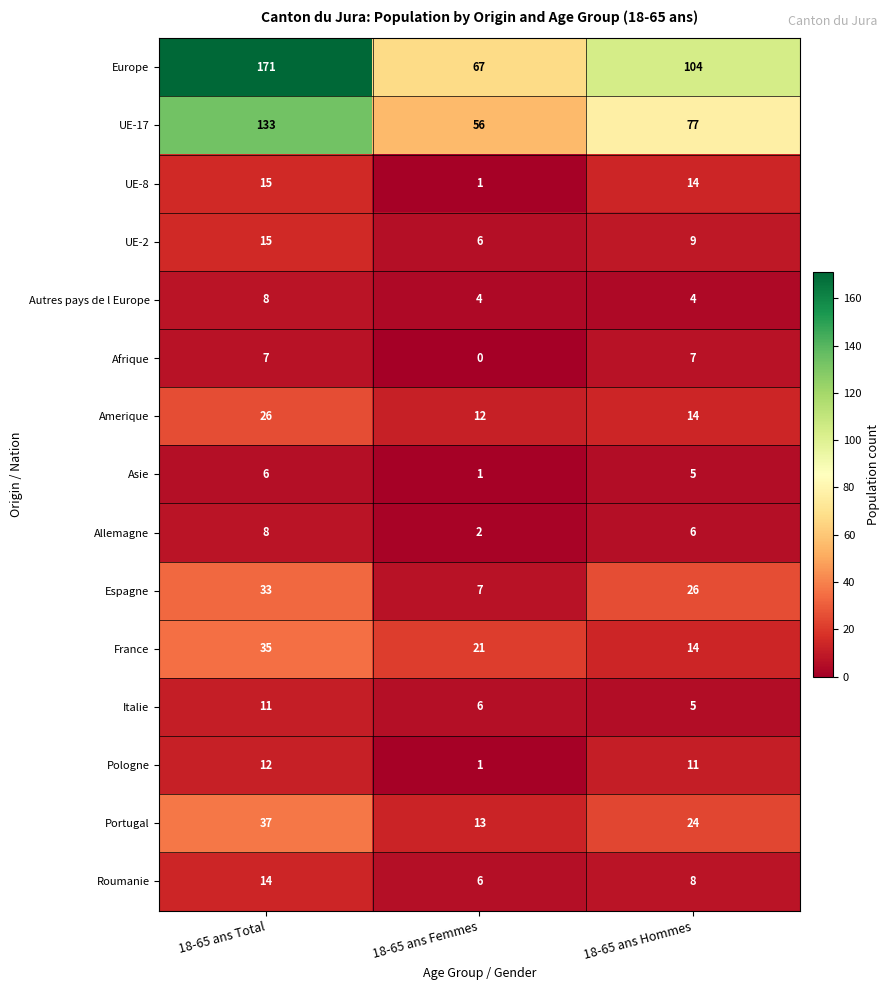

How many distinct data groups are displayed?

15